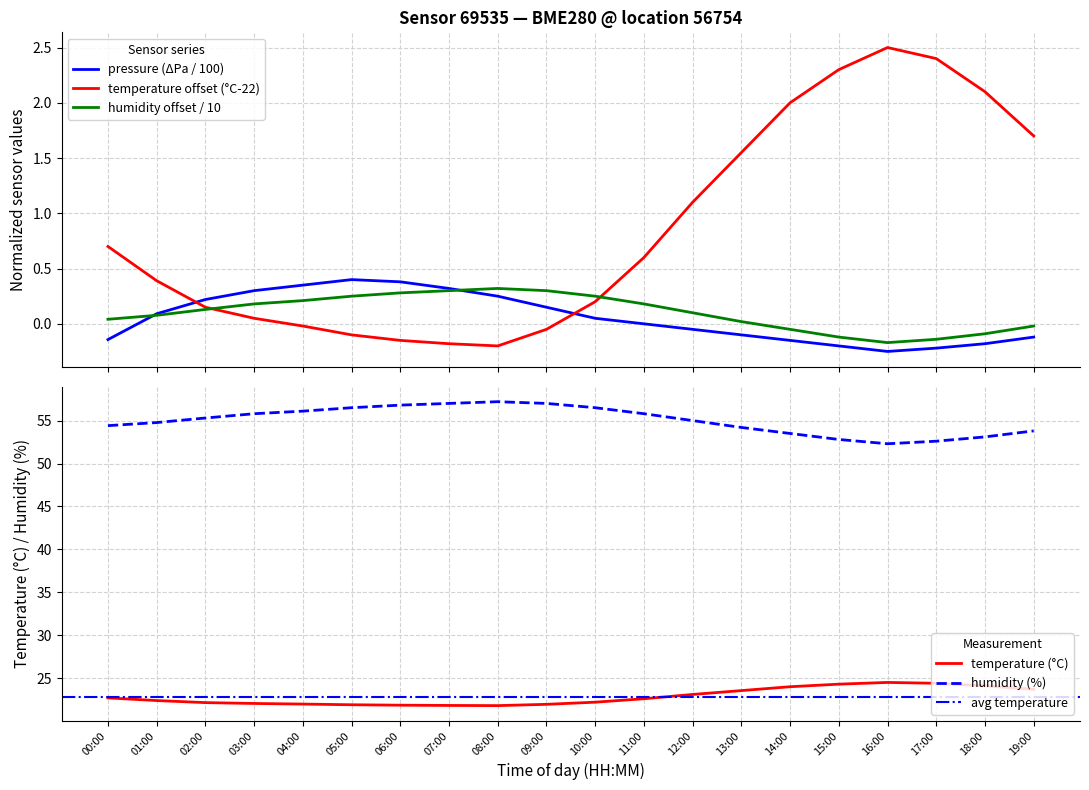

True or false: humidity and pressure_norm intersect in this chart.

True